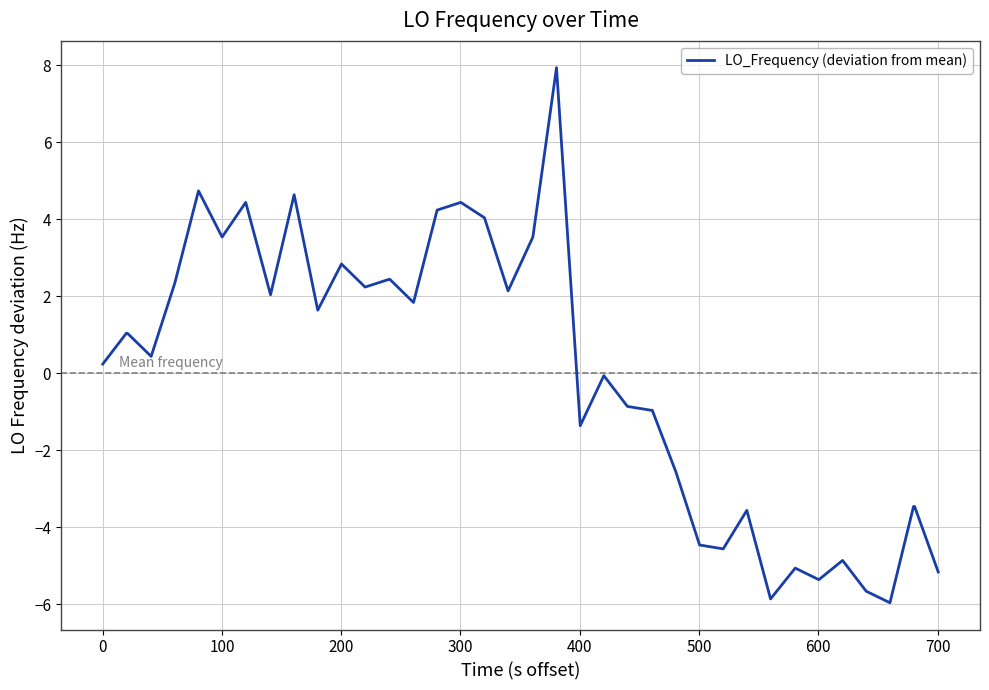

Does the chart have visible grid lines?

Yes